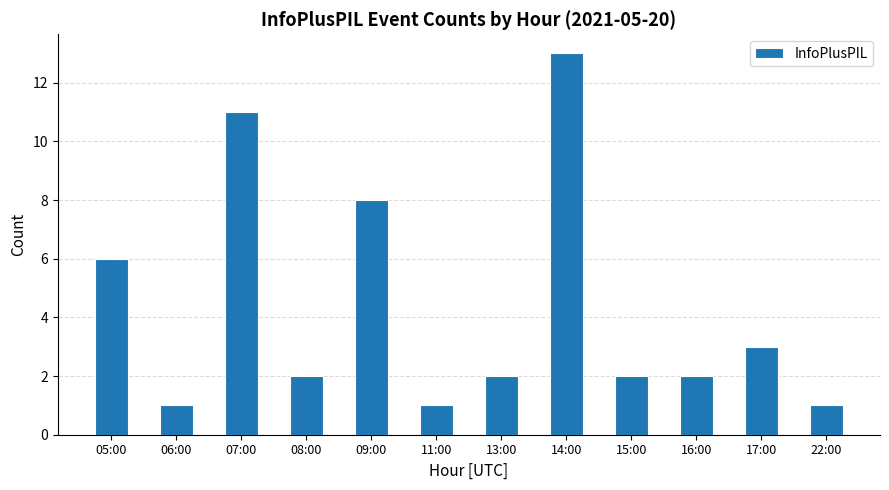

Reading left to right, transcribe all the data shown in this chart.

05:00=6	06:00=1	07:00=11	08:00=2	09:00=8	11:00=1	13:00=2	14:00=13	15:00=2	16:00=2	17:00=3	22:00=1